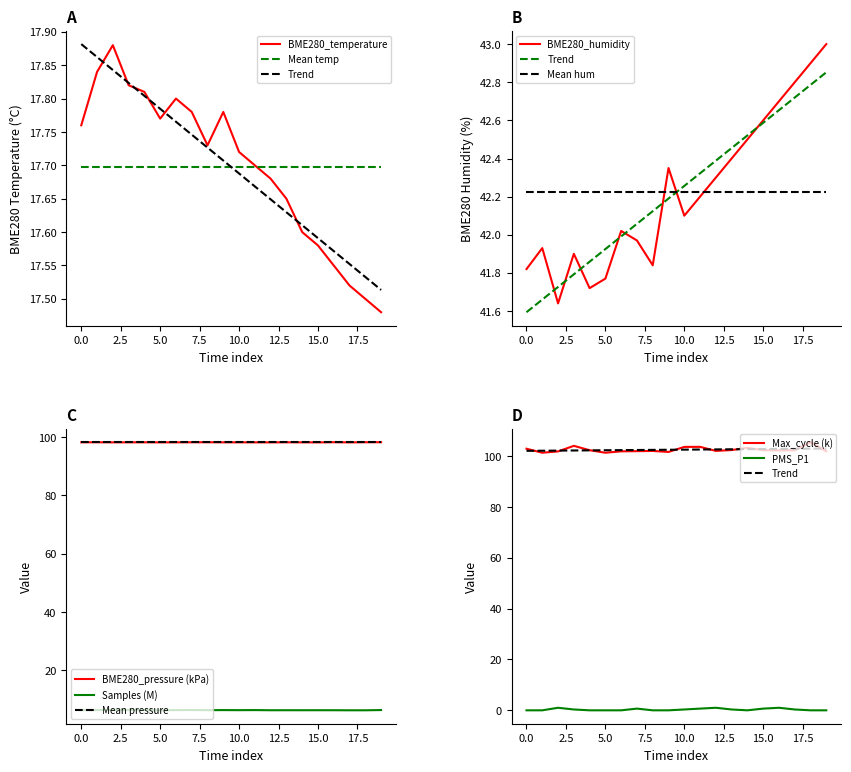

What is the highest value of the BME280_pressure (kPa) series?

98.3